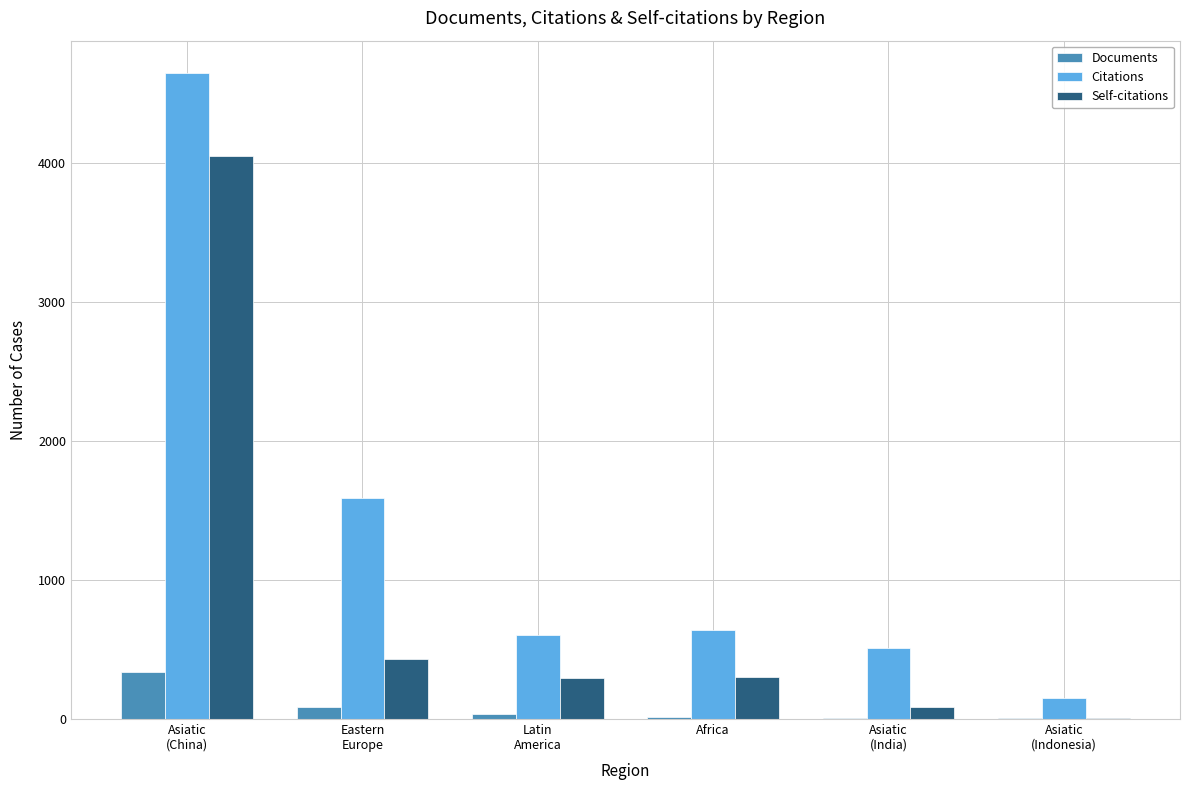

Which category has the highest value in the Citations series?

Asiatic
(China)